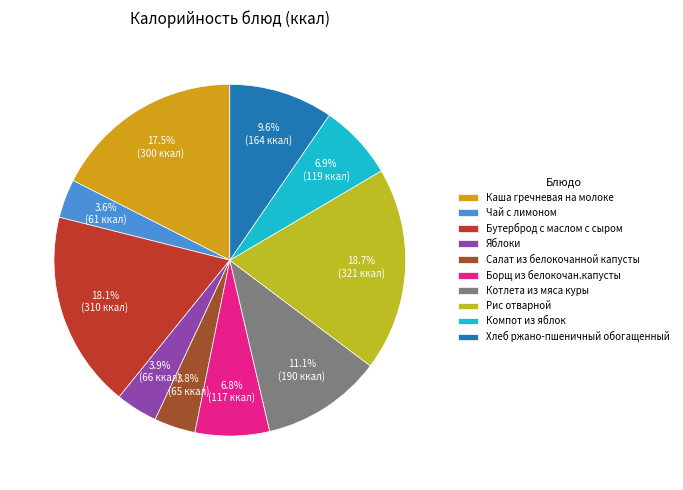

Which category has the biggest portion of the pie?

Рис отварной